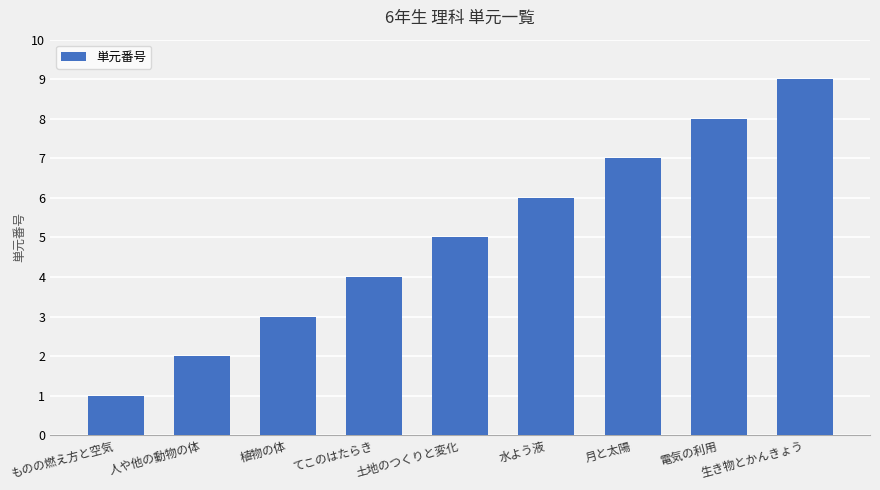

What position from the right is ものの燃え方と空気?

9